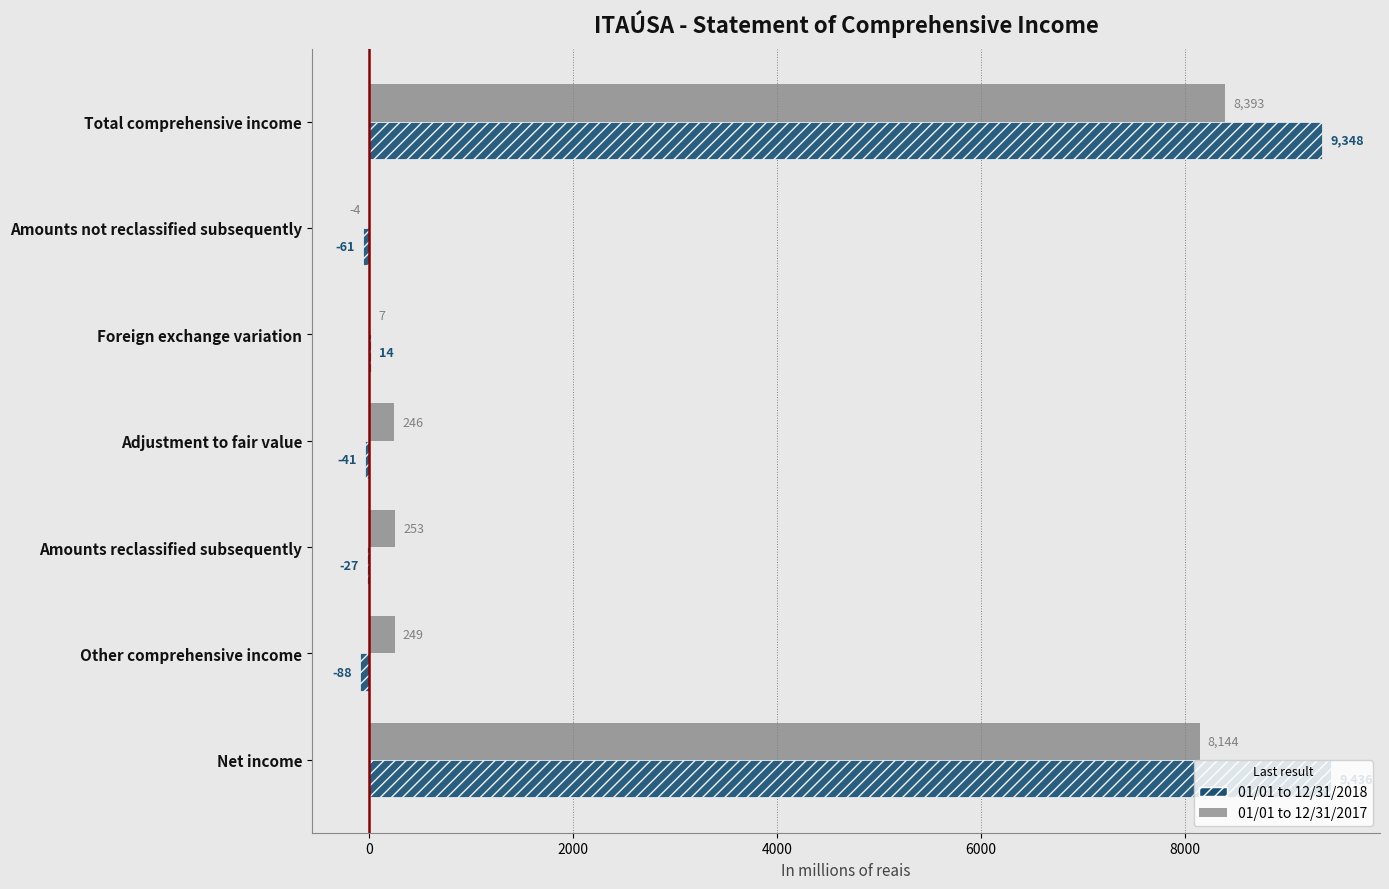

What is the maximum value shown in the chart?

9436